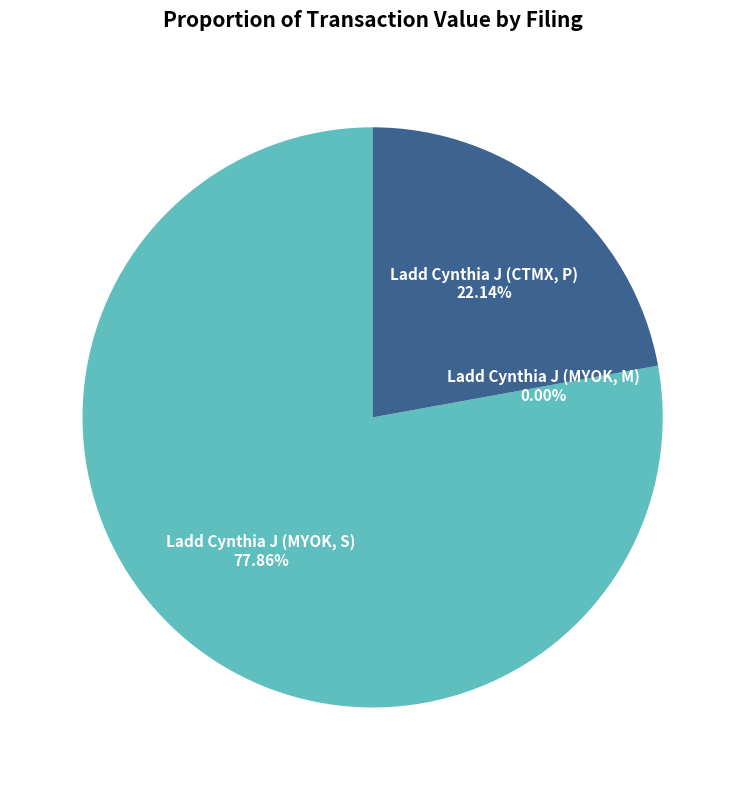

Rank the categories by value from lowest to highest.

Ladd Cynthia J (MYOK, M), Ladd Cynthia J (CTMX, P), Ladd Cynthia J (MYOK, S)